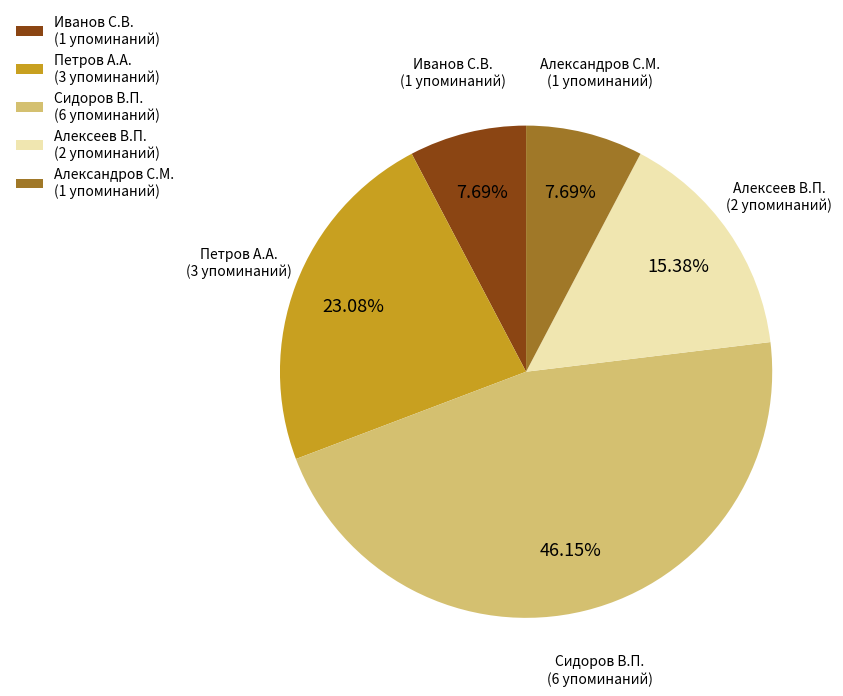

What portion of the pie excludes Сидоров В.П.?

53.8%